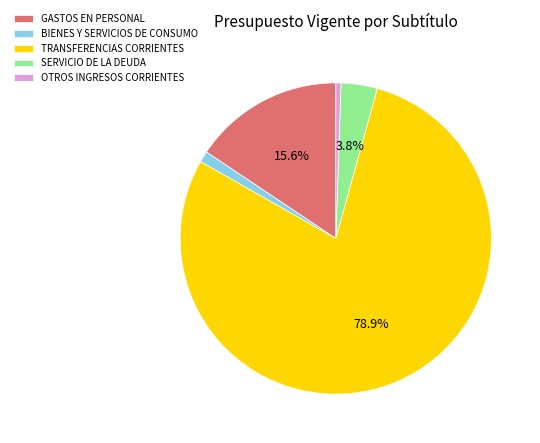

Combined, what portion of the pie is SERVICIO DE LA DEUDA and TRANSFERENCIAS CORRIENTES?

82.7%